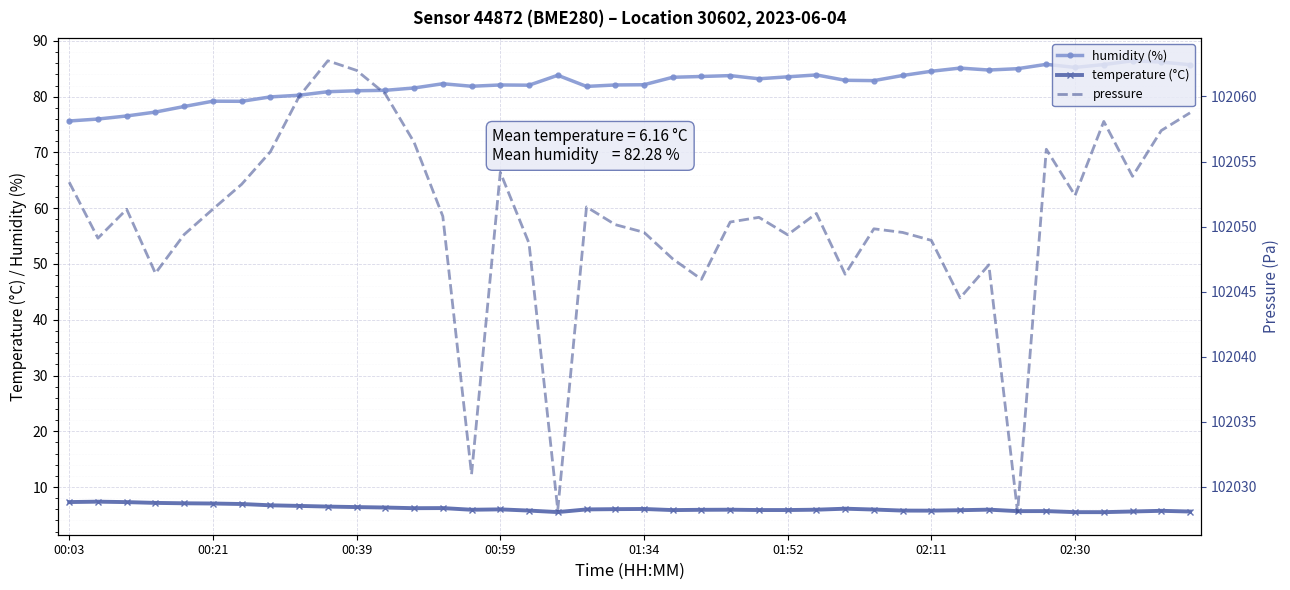

How many data points does each series have?

40